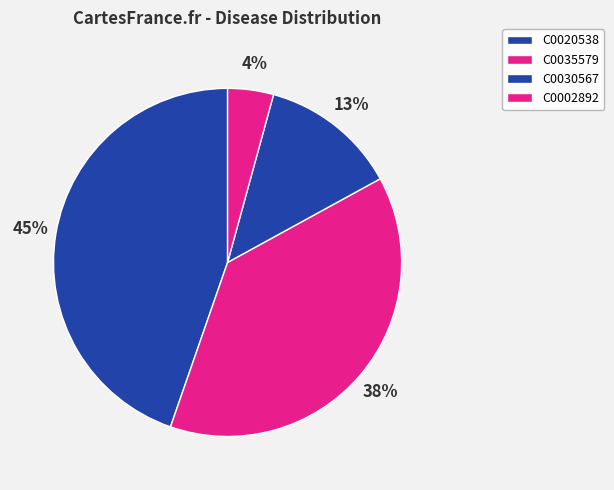

What percentage do C0030567 and C0020538 together represent?

57.4%